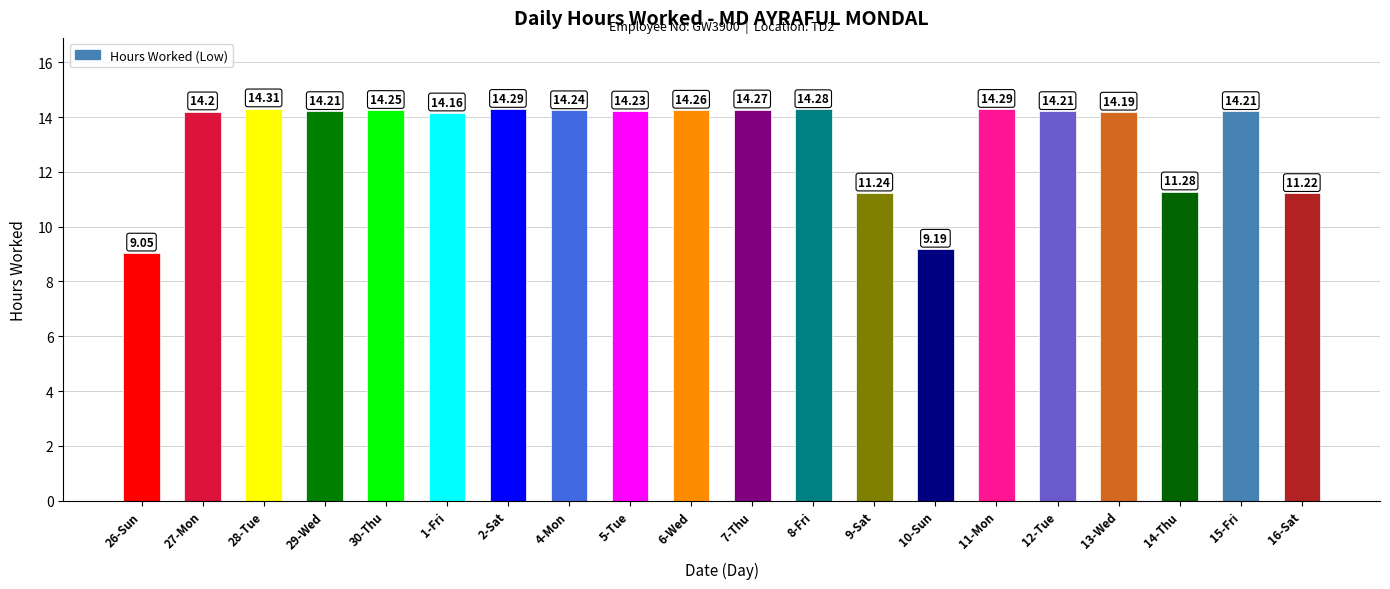

Where is the data nearest to the value 11?

16-Sat